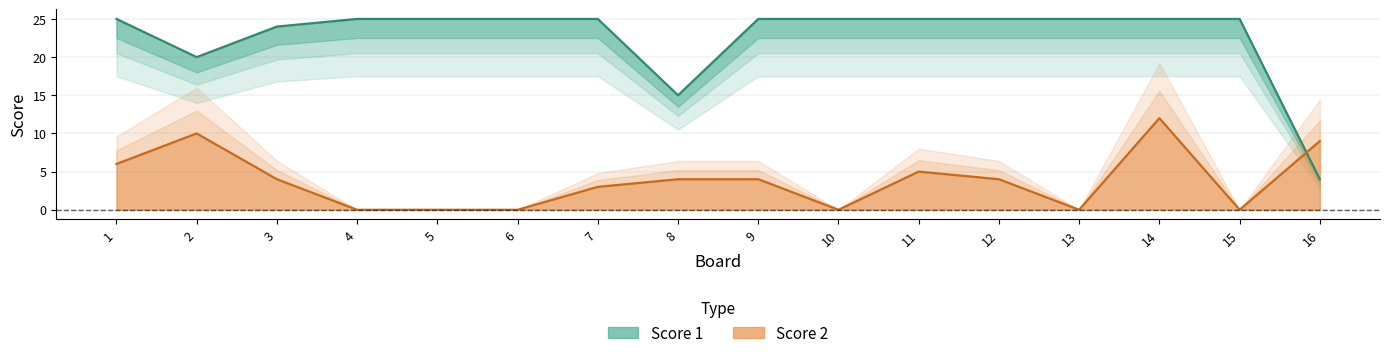

True or false: Score 1 and Score 2 intersect in this chart.

True